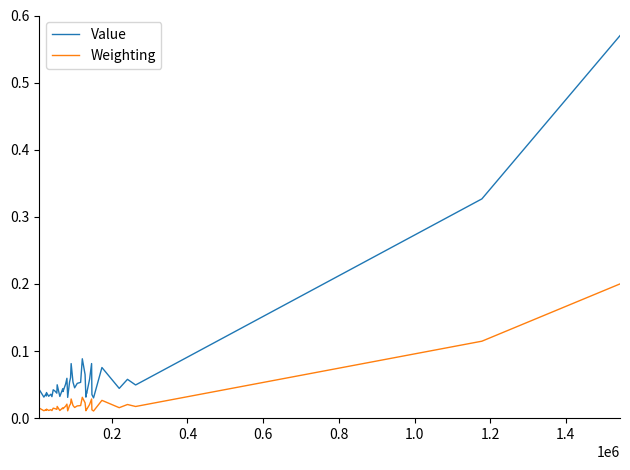

True or false: Value and Weighting cross at least once.

False